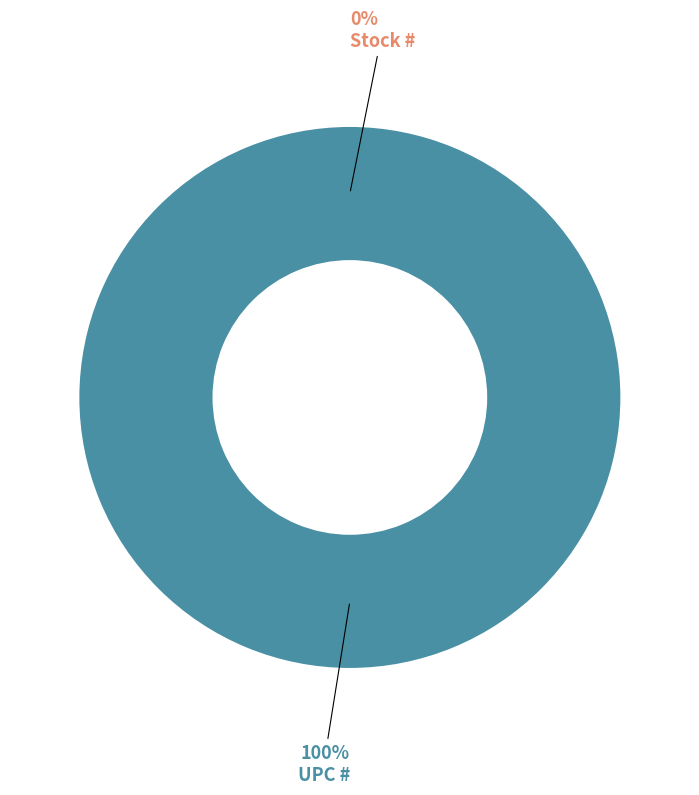

The UPC # slice represents 100% of the pie. True or false?

True